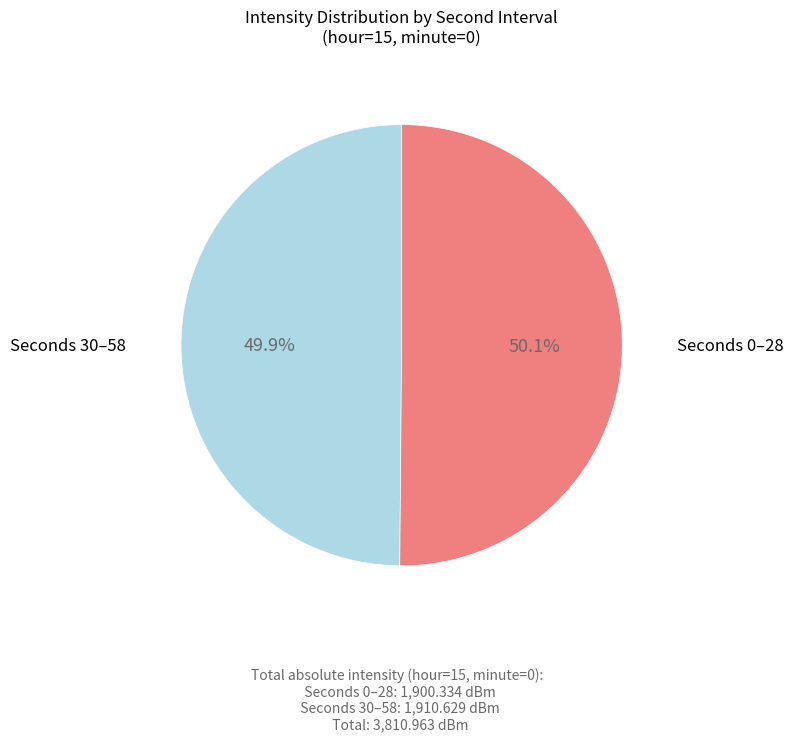

Is there any slice that represents more than half of the pie?

Yes